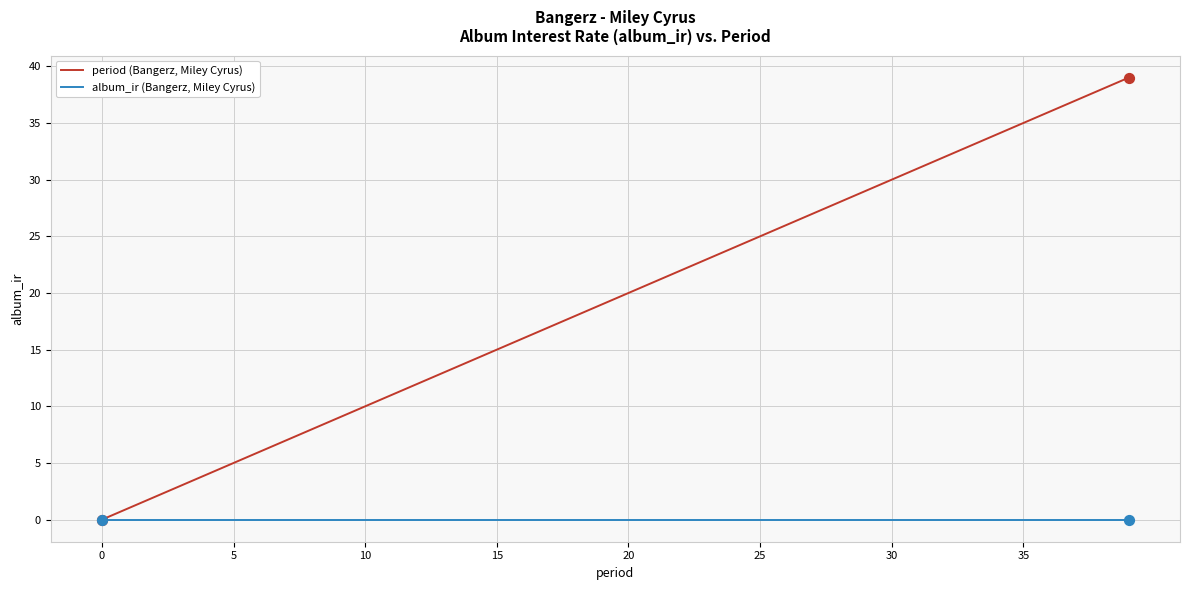

Which series has the largest total across all categories?

period (Bangerz, Miley Cyrus)